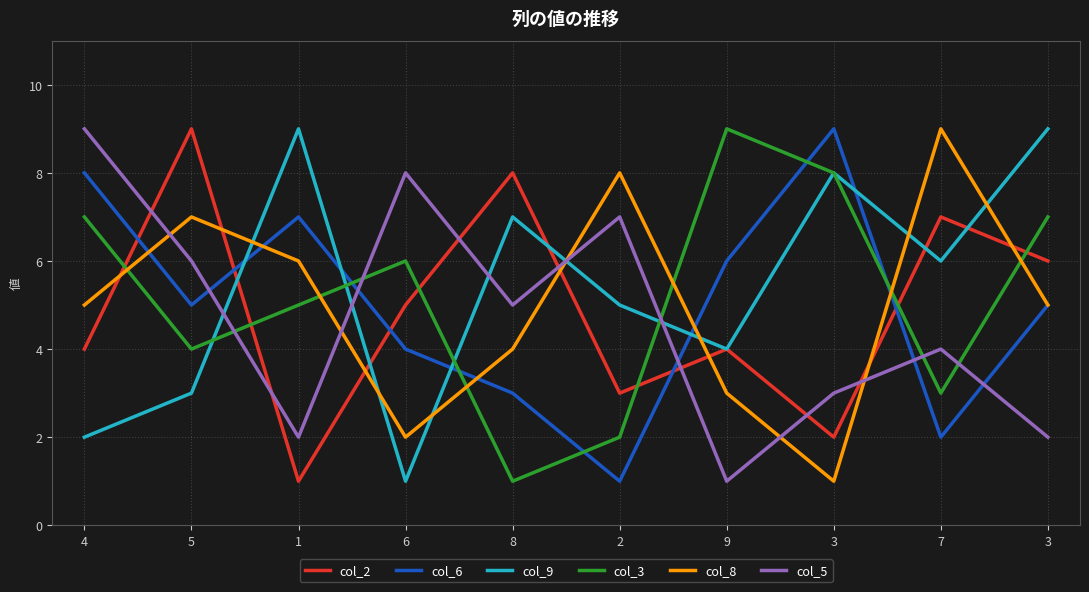

Count the col_2 values in the range 3 to 7.

6